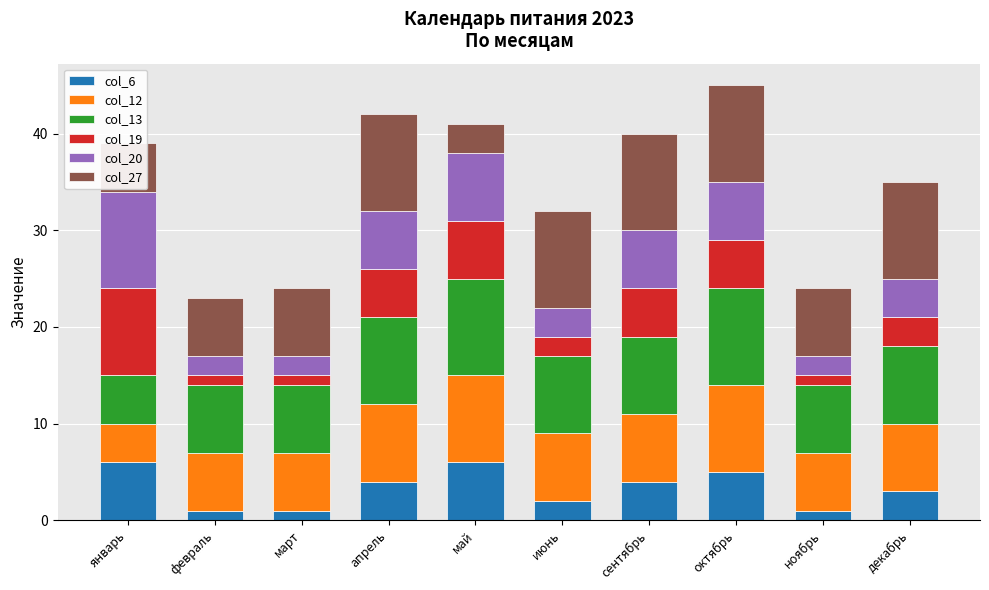

What is the total value across all series at май?

41